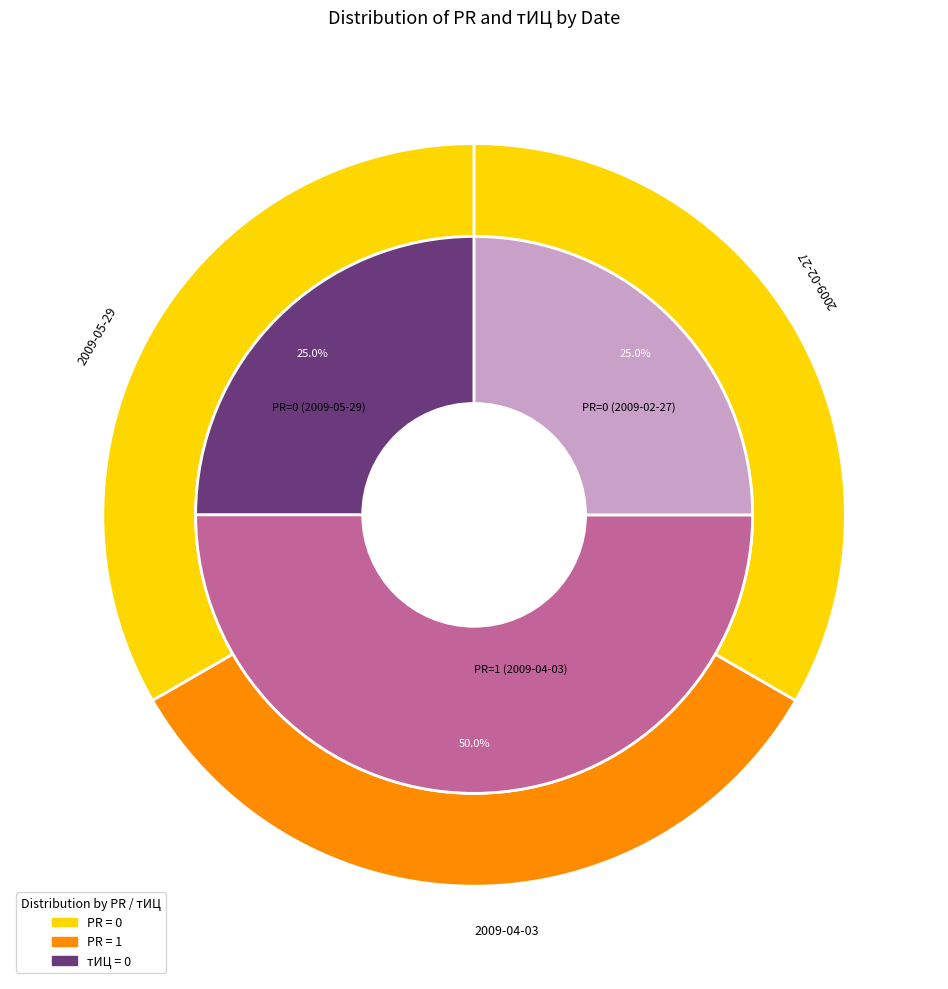

How many slices are in this pie chart?

3